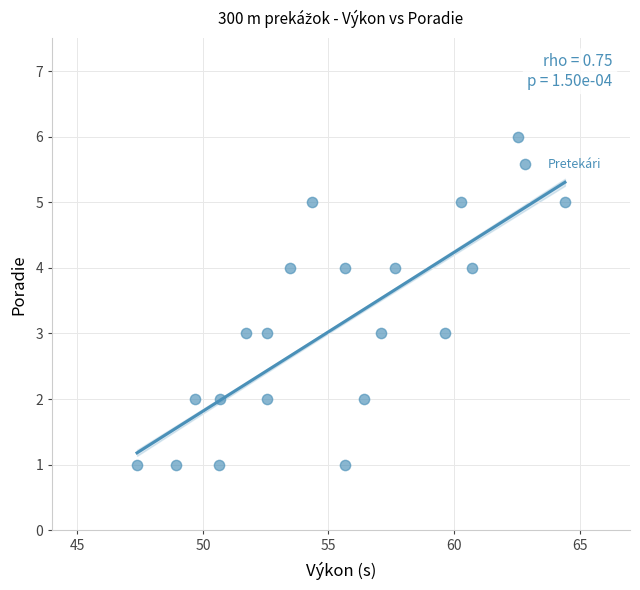

What is the range of Y values (max minus min)?

5